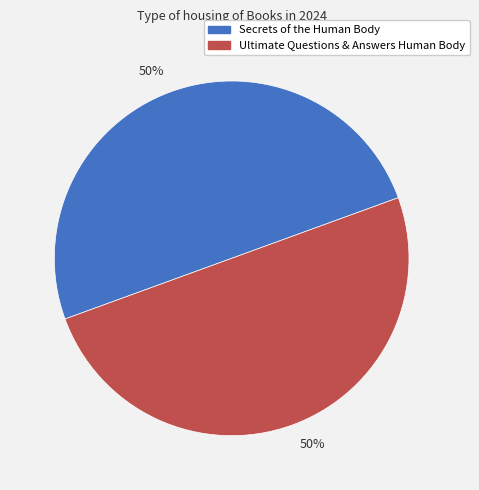

To the nearest percent, what is the average slice percentage?

50%